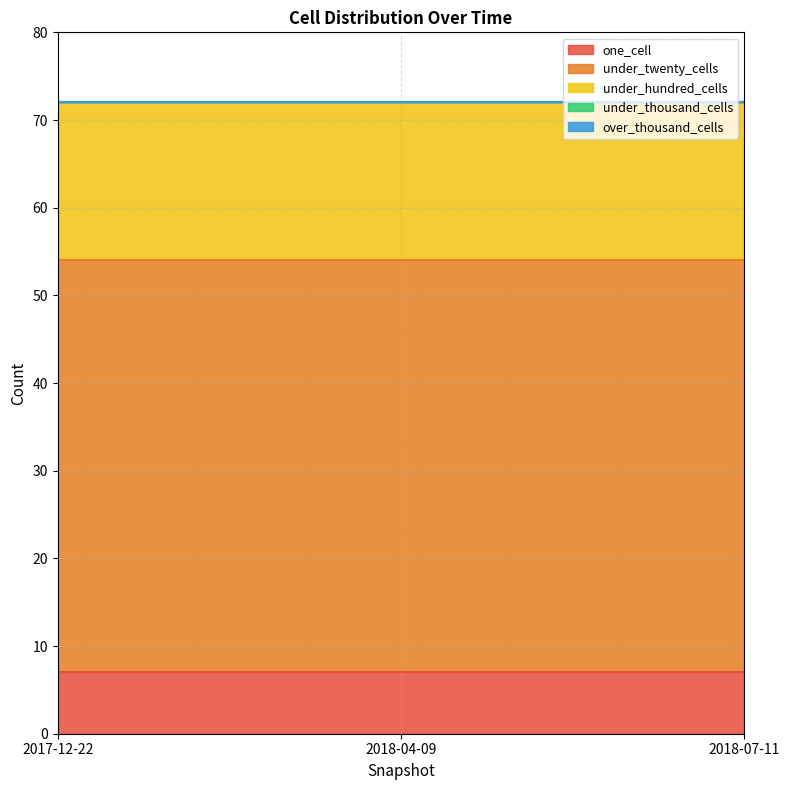

What is the sum of the one_cell values at 2018-04-09 and 2017-12-22?

14